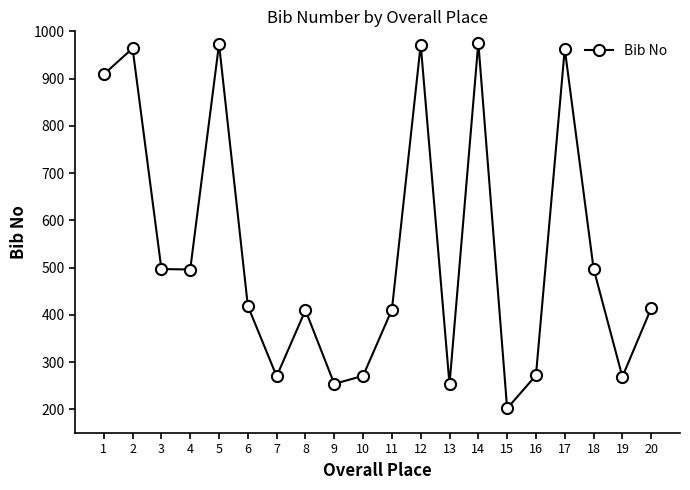

At which label is the value closest to 589?

18